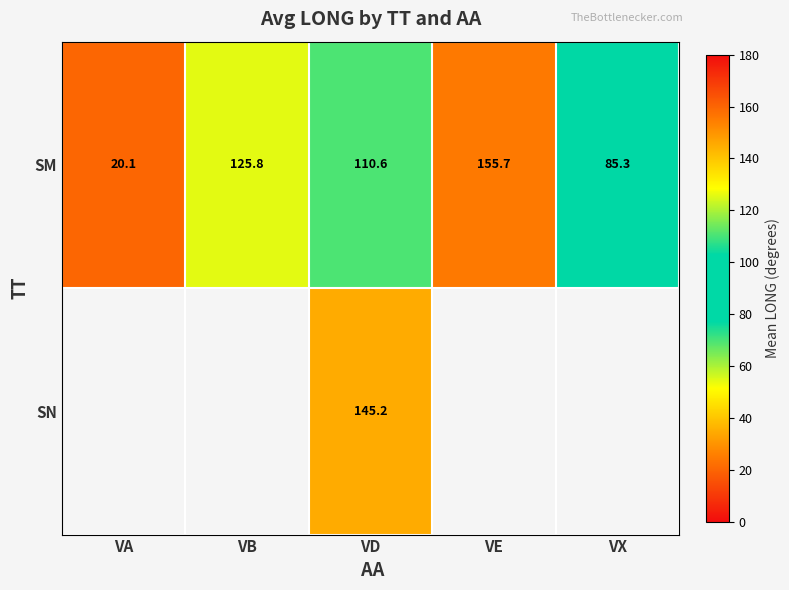

At which label does SM reach its peak?

VE